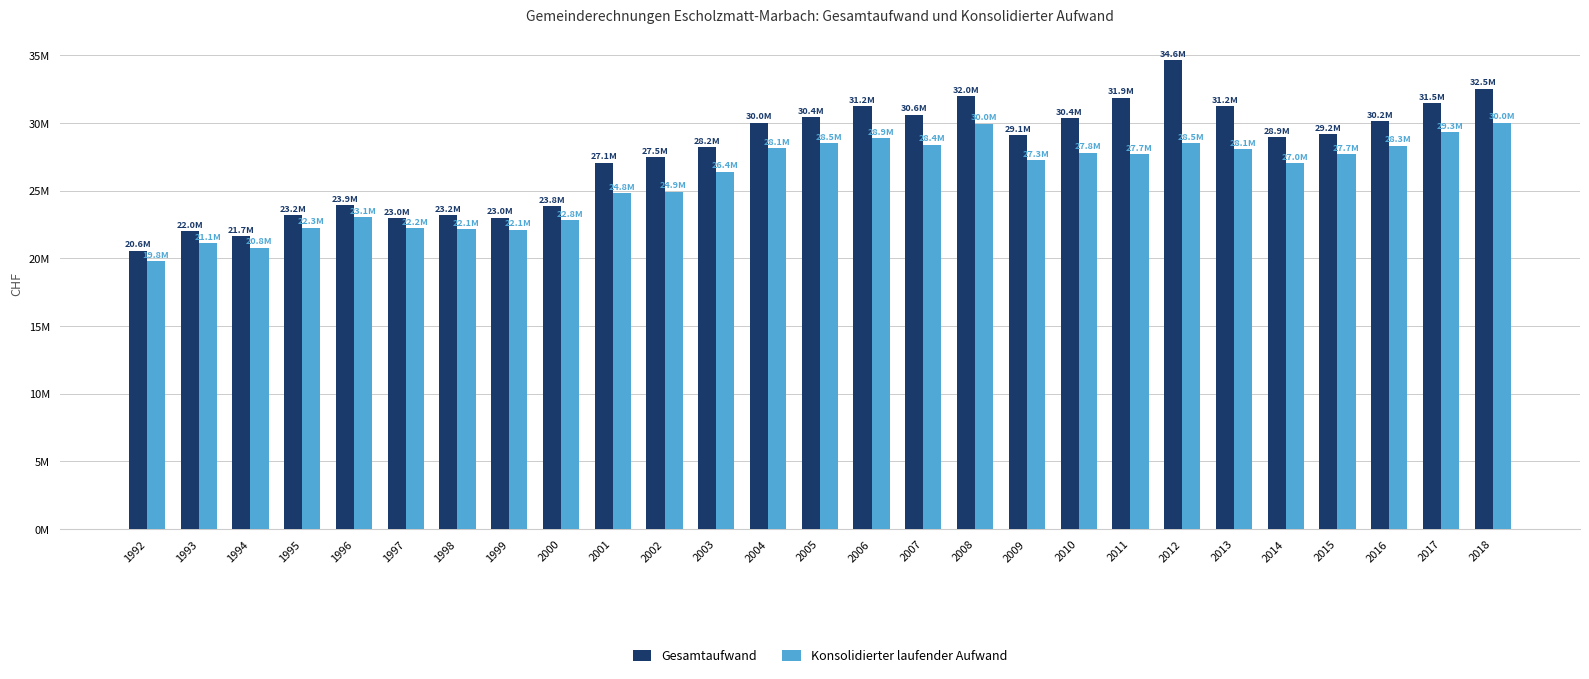

Which series has the largest total across all categories?

Gesamtaufwand